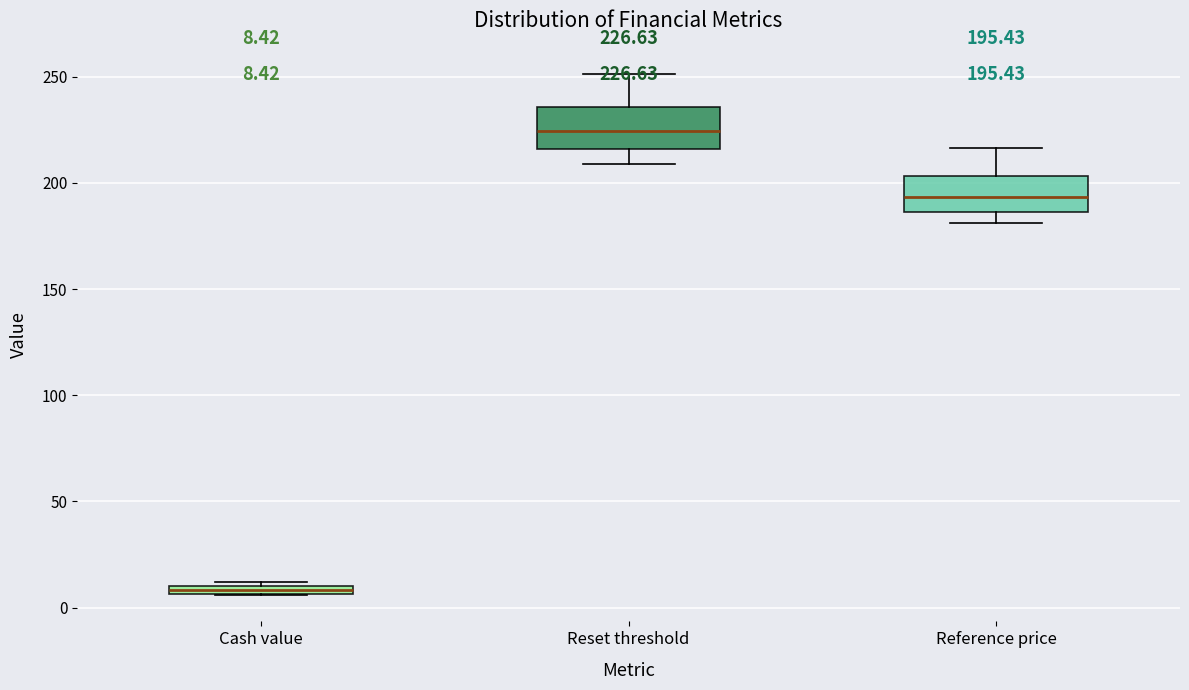

Which box has the lowest median line?

Cash value